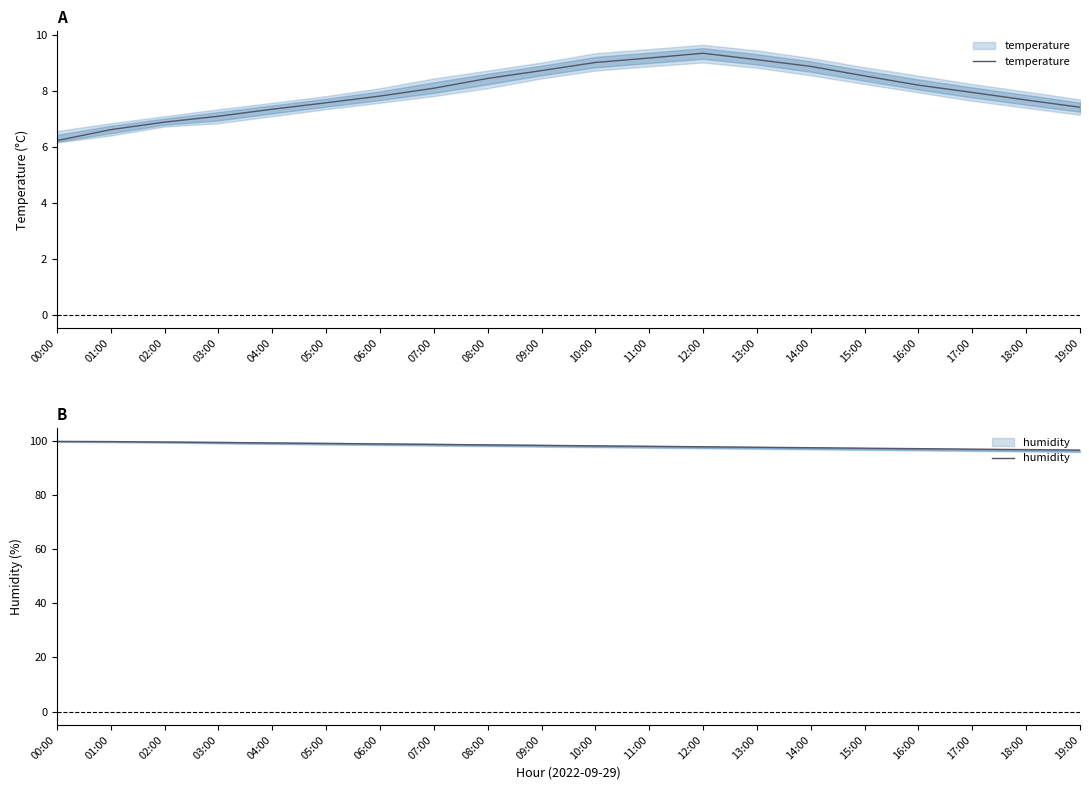

Where does the temperature series first go above 8?

07:00